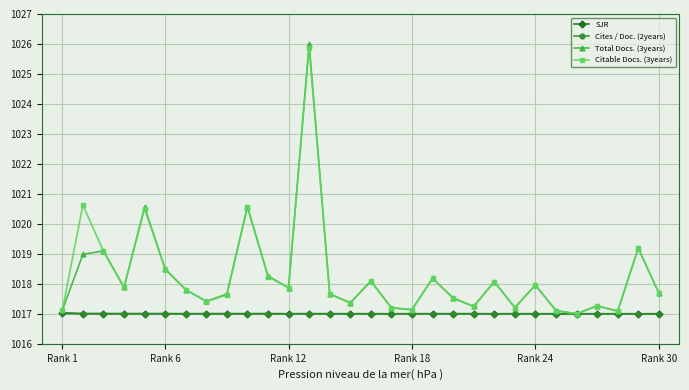

How many values in the Citable Docs. (3years) series exceed 1017?

29